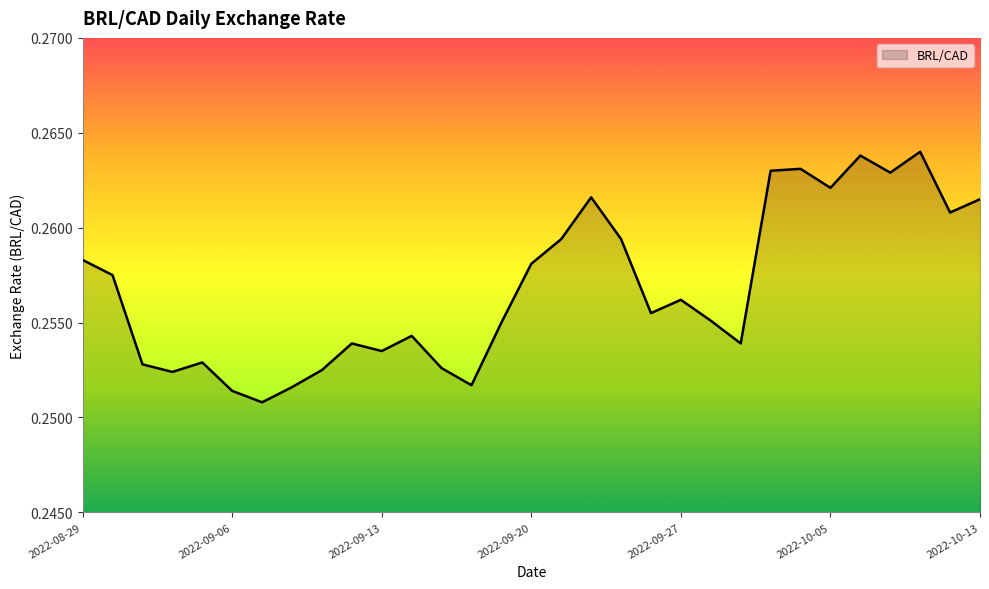

Reading left to right, transcribe all the data shown in this chart.

0.3	0.3	0.3	0.3	0.3	0.3	0.3	0.3	0.3	0.3	0.3	0.3	0.3	0.3	0.3	0.3	0.3	0.3	0.3	0.3	0.3	0.3	0.3	0.3	0.3	0.3	0.3	0.3	0.3	0.3	0.3